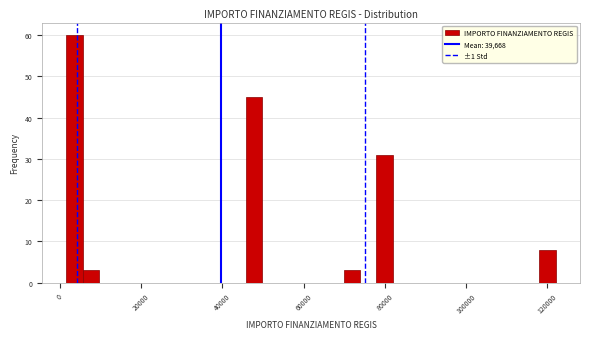

Read against the x-axis, roughly where is the centre of the tallest bar?

4000